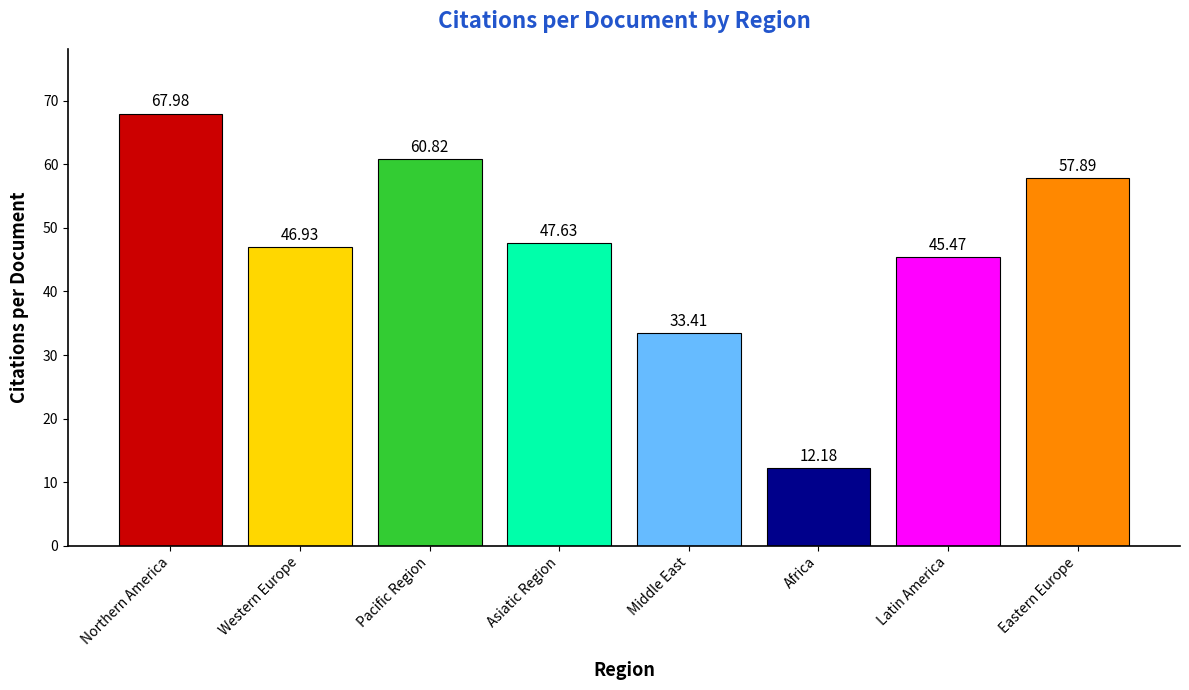

Which label corresponds to the largest value in the chart?

Northern America